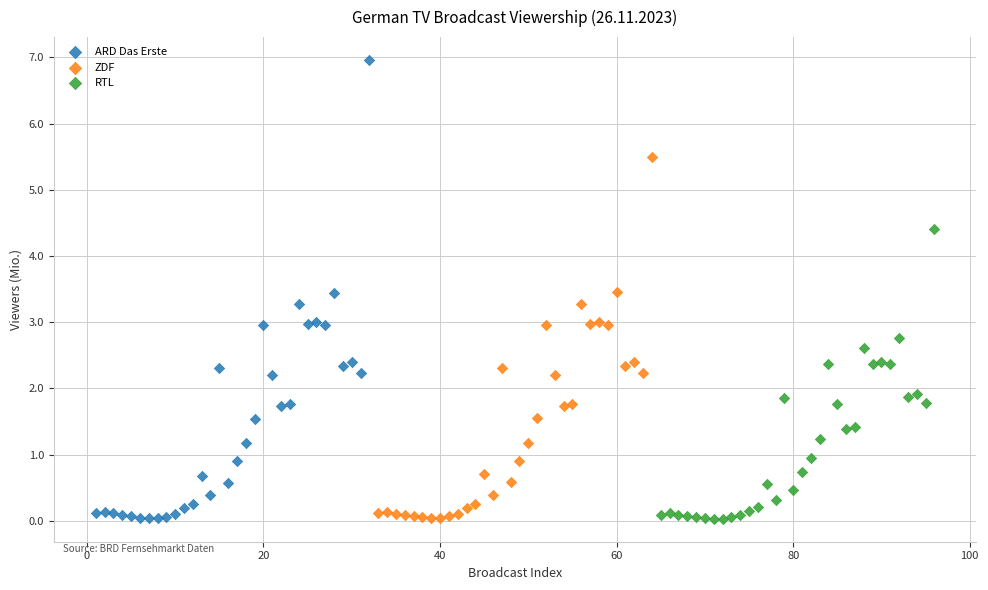

Which series contains the highest Y value?

ARD Das Erste